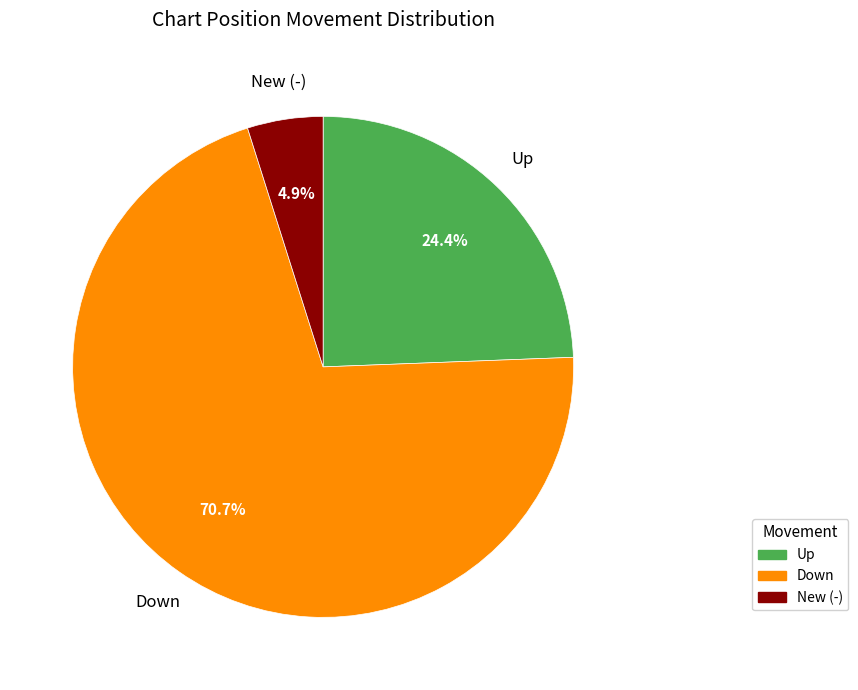

To the nearest percent, what is the average slice percentage?

33%